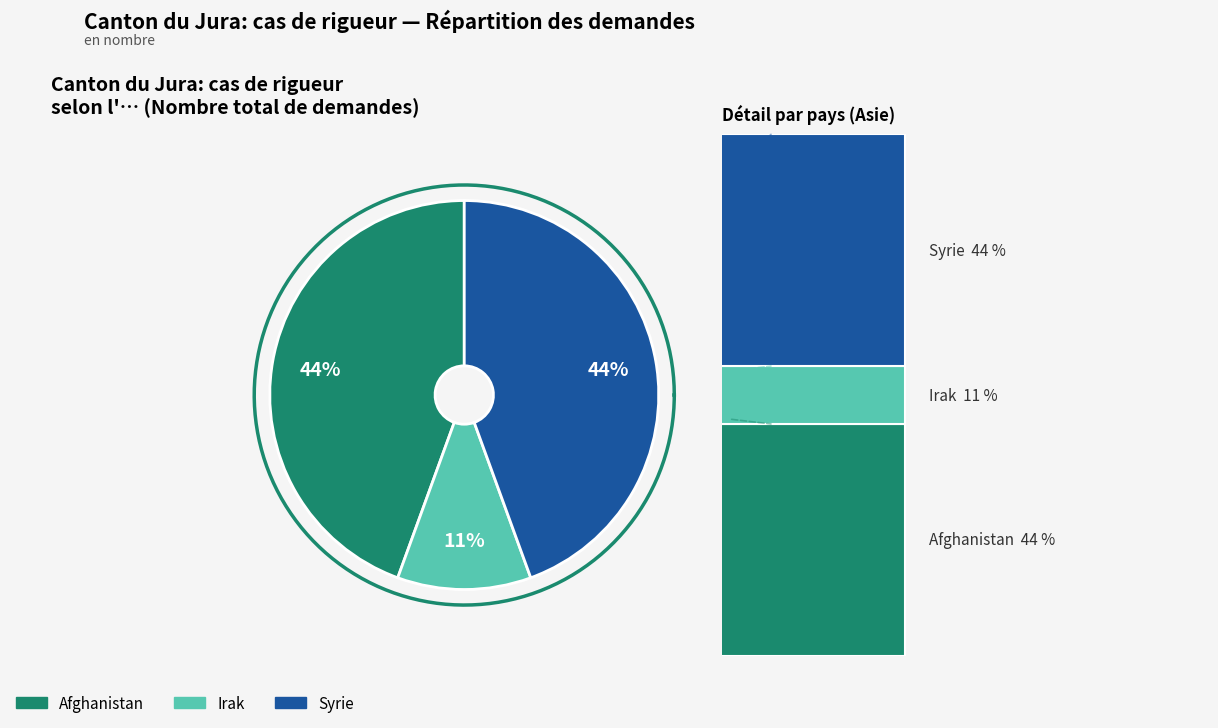

Is it true that Afghanistan is 44% of the pie?

True